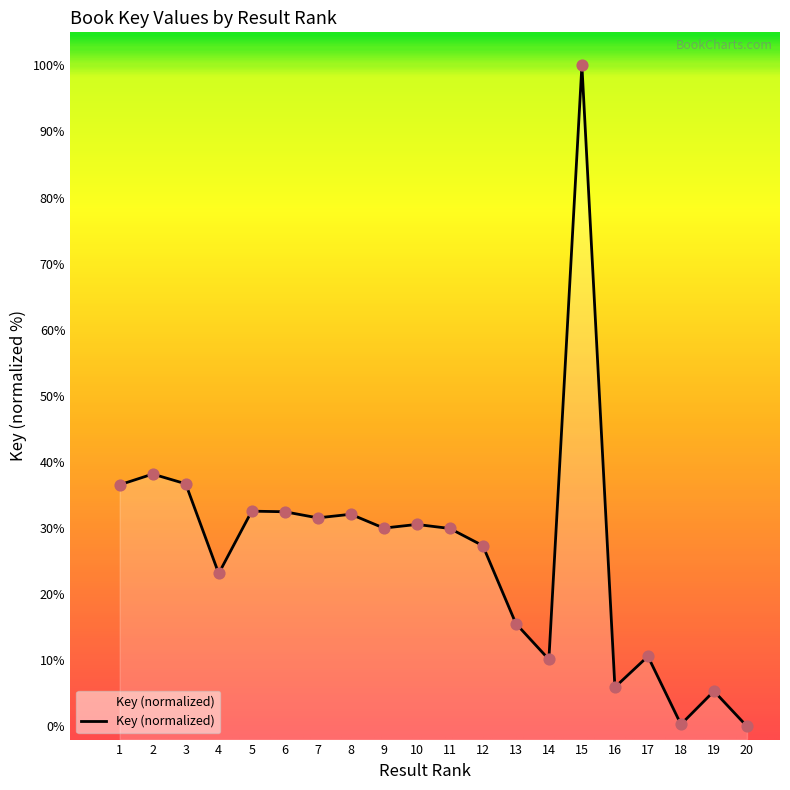

Between 7 and 10, which is larger?

7